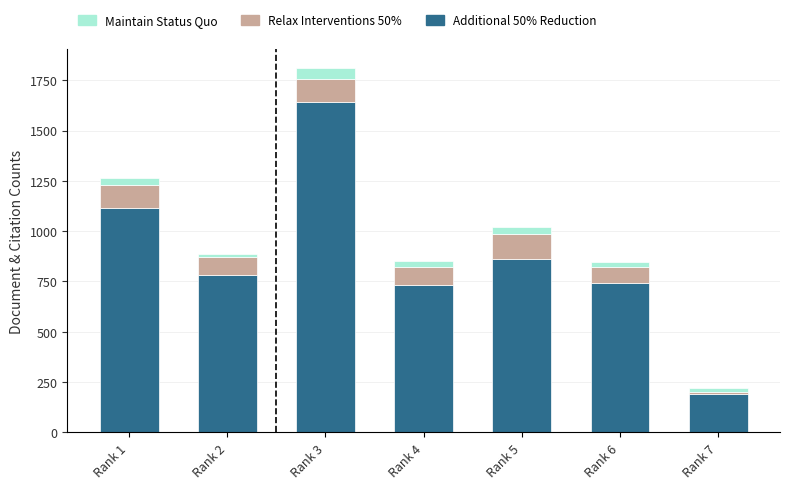

What is the difference between the second highest and second lowest values in the Additional 50% Reduction series?

383